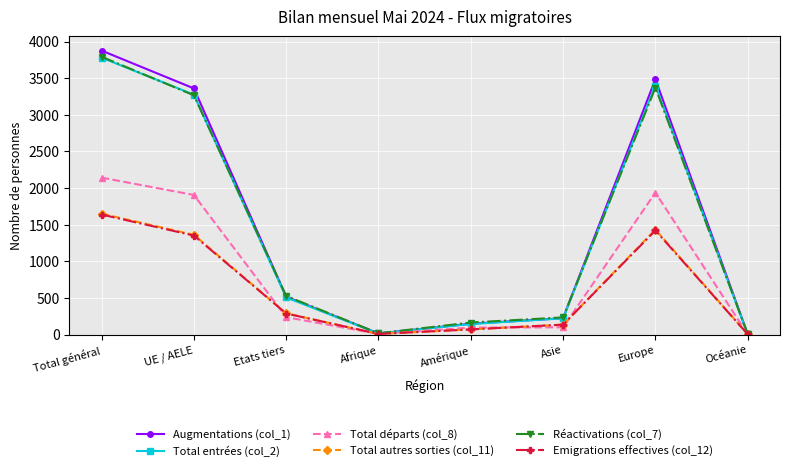

What is the difference between the highest and lowest values at Total général?

2238